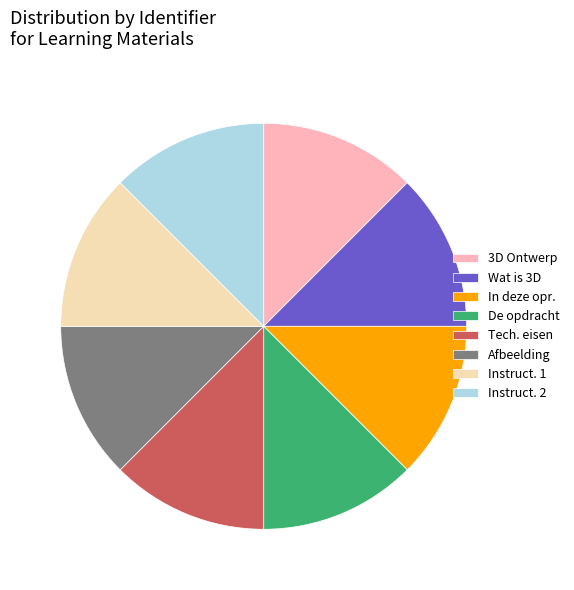

Do 3D Ontwerp and Afbeelding together represent more than half of the pie?

No